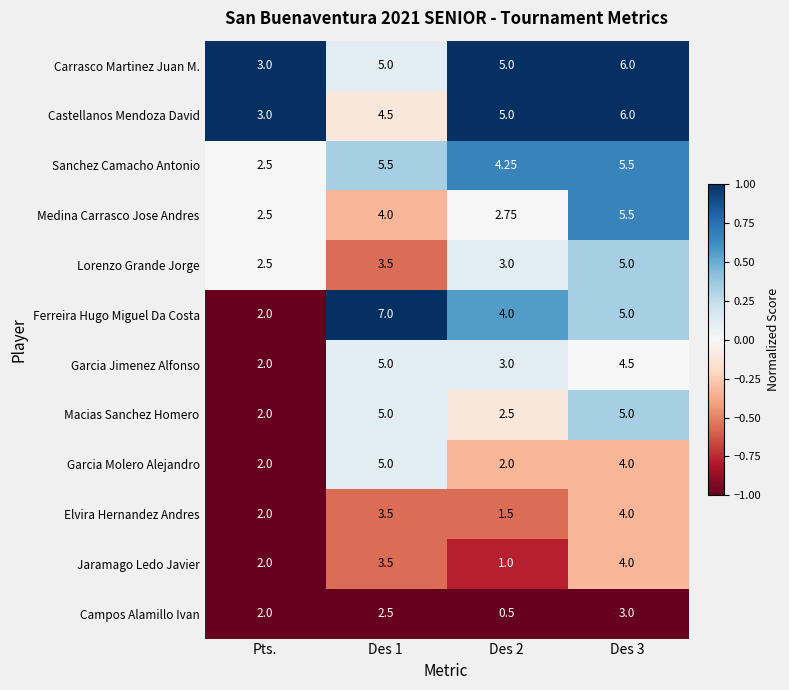

Which series has the widest spread of values?

Ferreira Hugo Miguel Da Costa